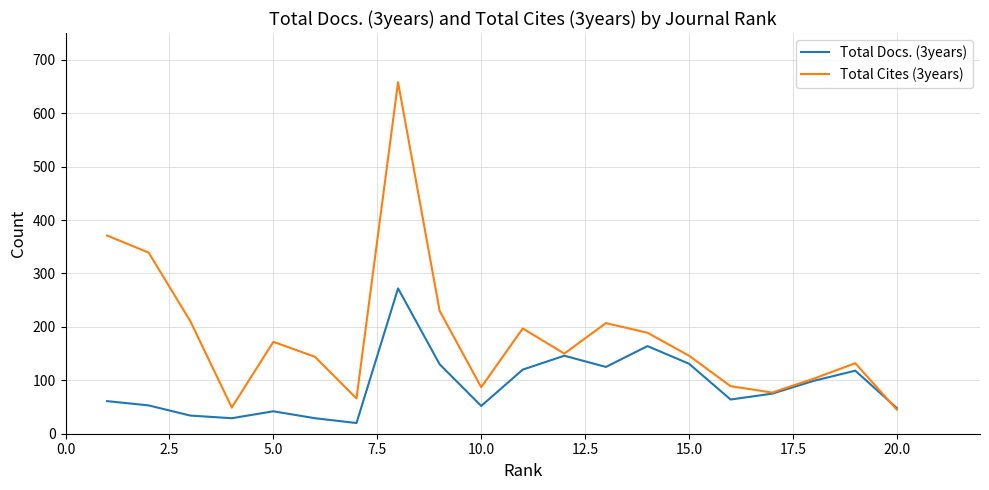

Which series has the largest range (max minus min)?

Total Cites (3years)